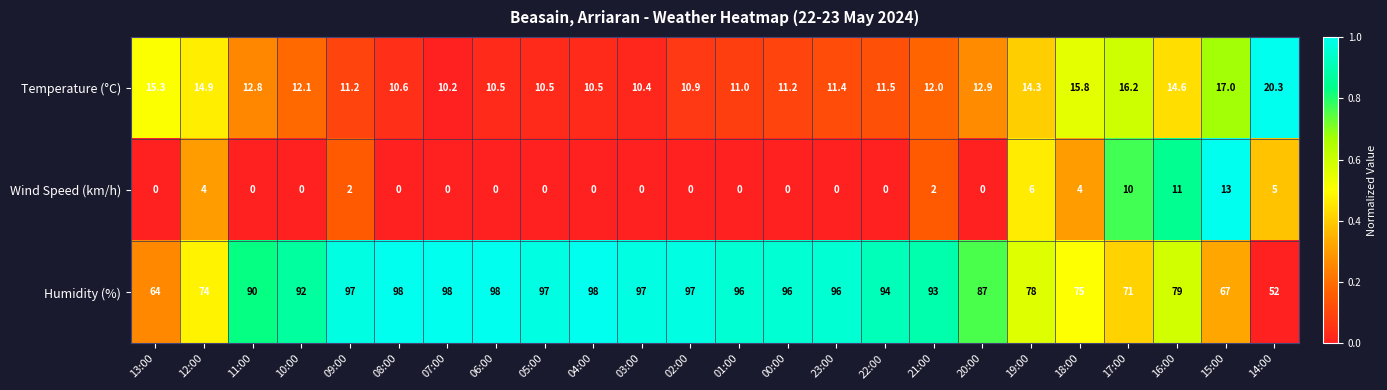

What is the sum of the Humidity (%) values at 19:00 and 06:00?

176.0